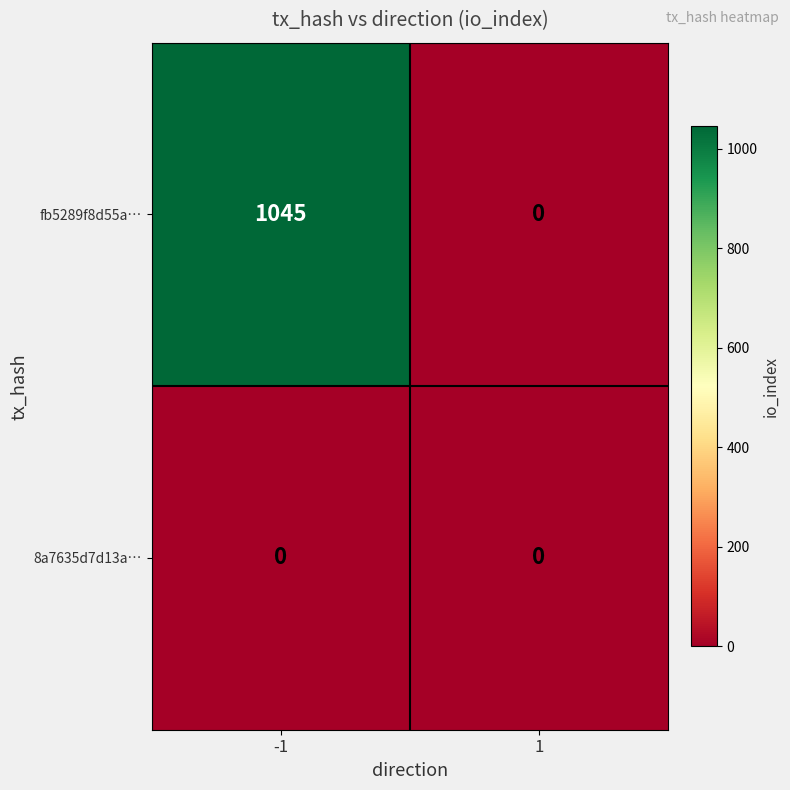

Which series changed the most between -1 and 1?

fb5289f8d55a…